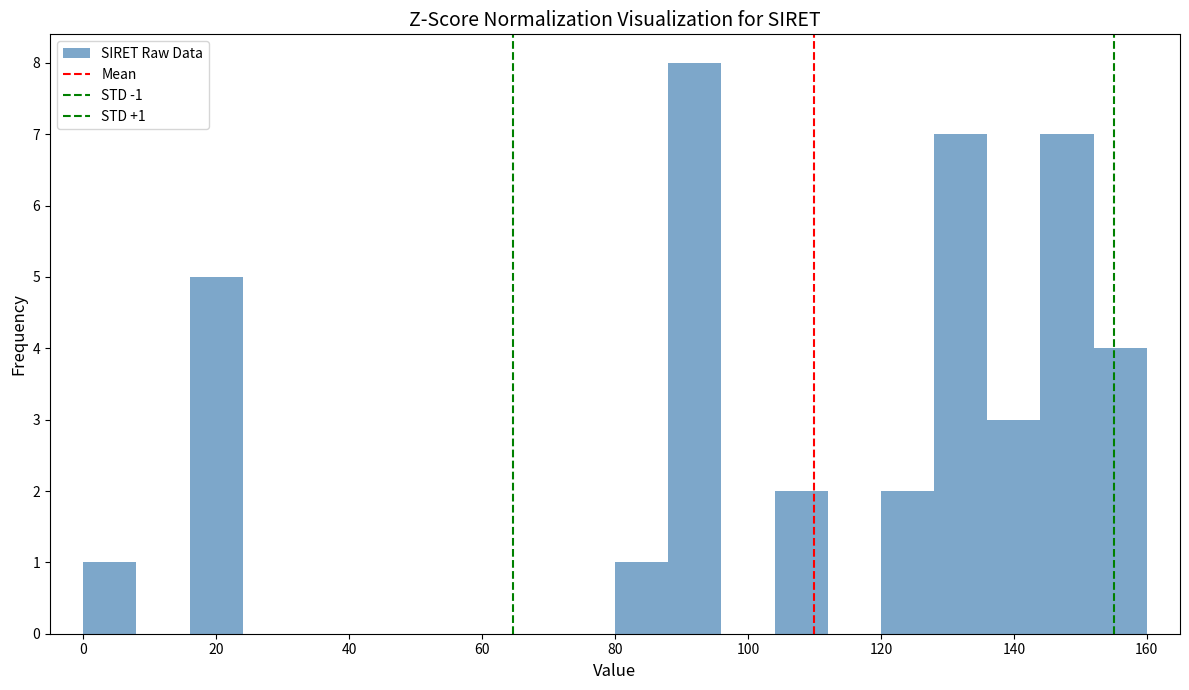

Which range on the x-axis has the tallest bar?

88 to 96